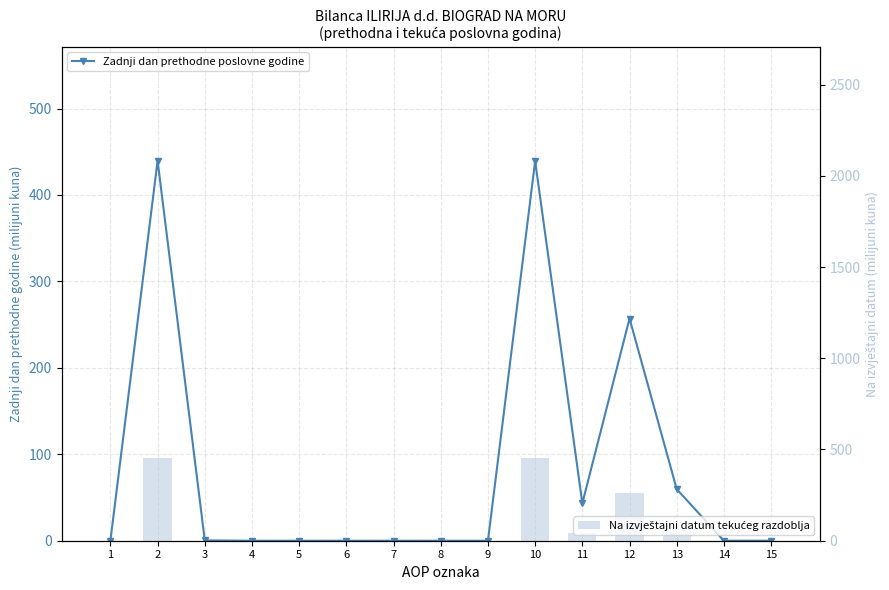

List the series in order of their overall mean, lowest first.

Zadnji dan prethodne poslovne godine, Na izvještajni datum tekućeg razdoblja